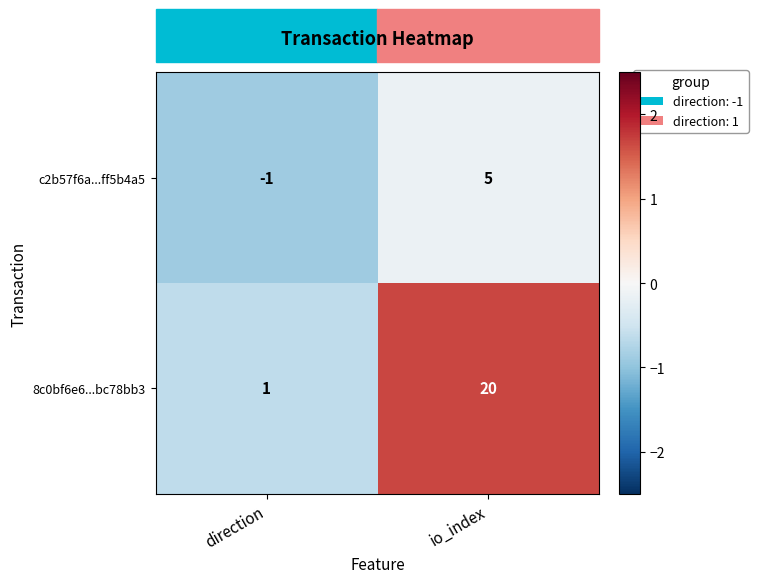

How many distinct data groups are displayed?

2